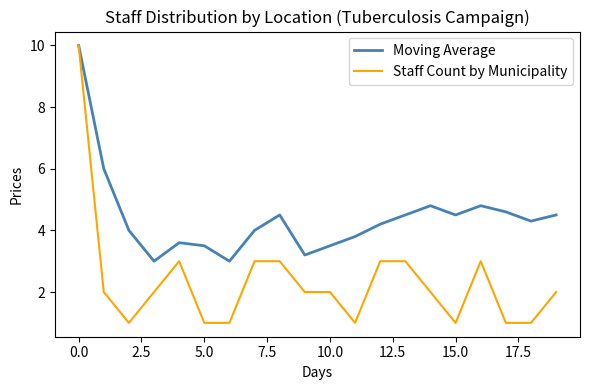

Which series has the widest spread of values?

Staff Count by Municipality